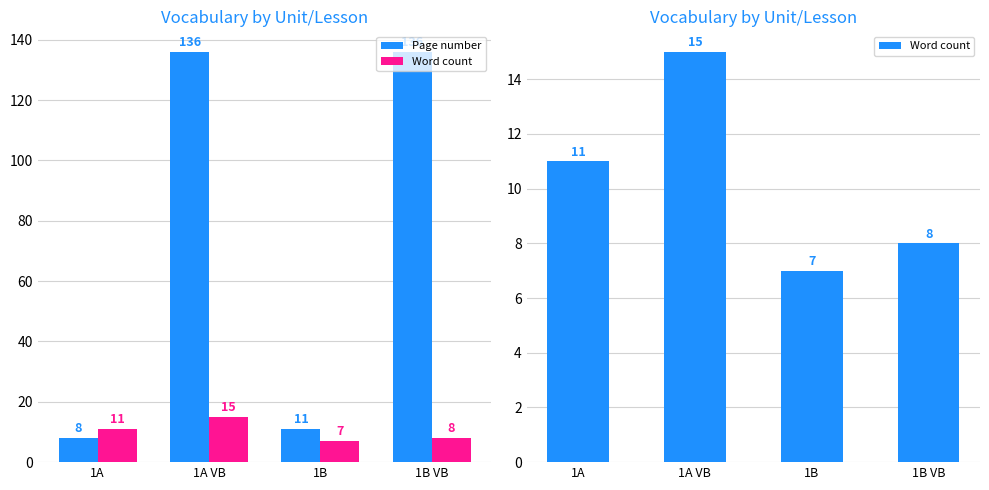

What is the difference between the highest and lowest values at 1B VB?

128